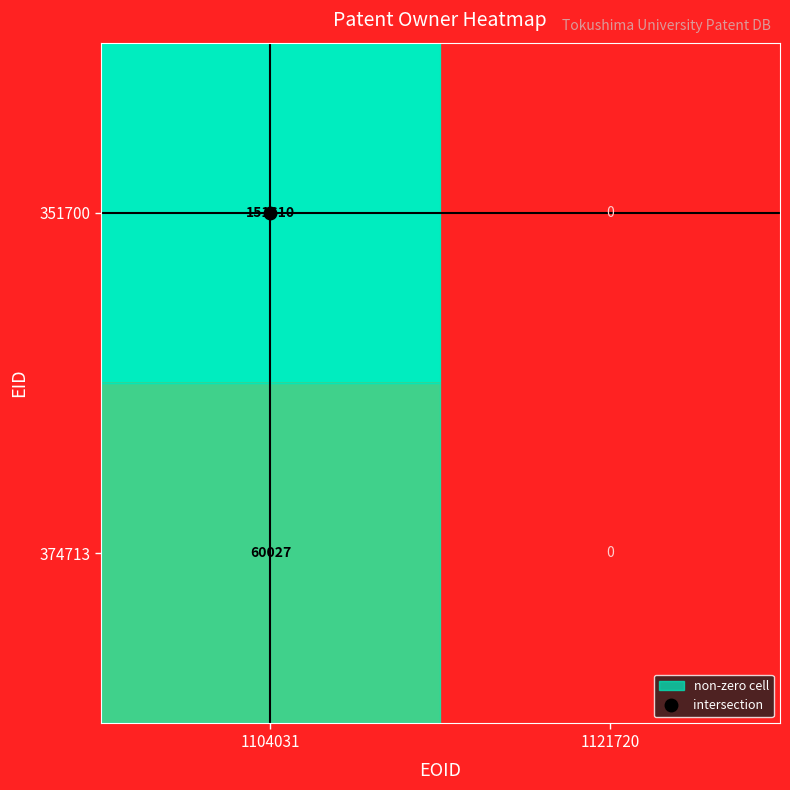

What is the total value across all series at 1104031?

211637